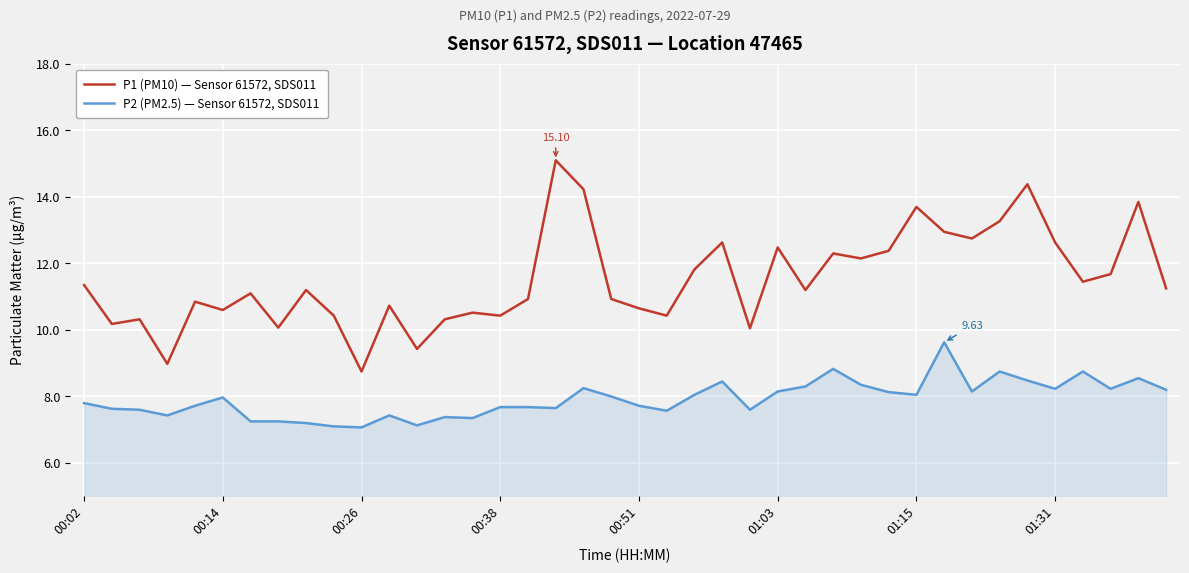

Which series has the largest total across all categories?

P1 (PM10) — Sensor 61572, SDS011